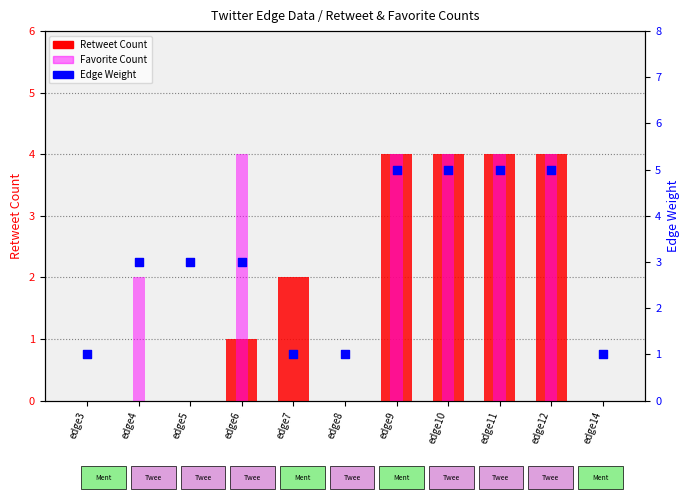

What is the total value across all series at edge11?

13